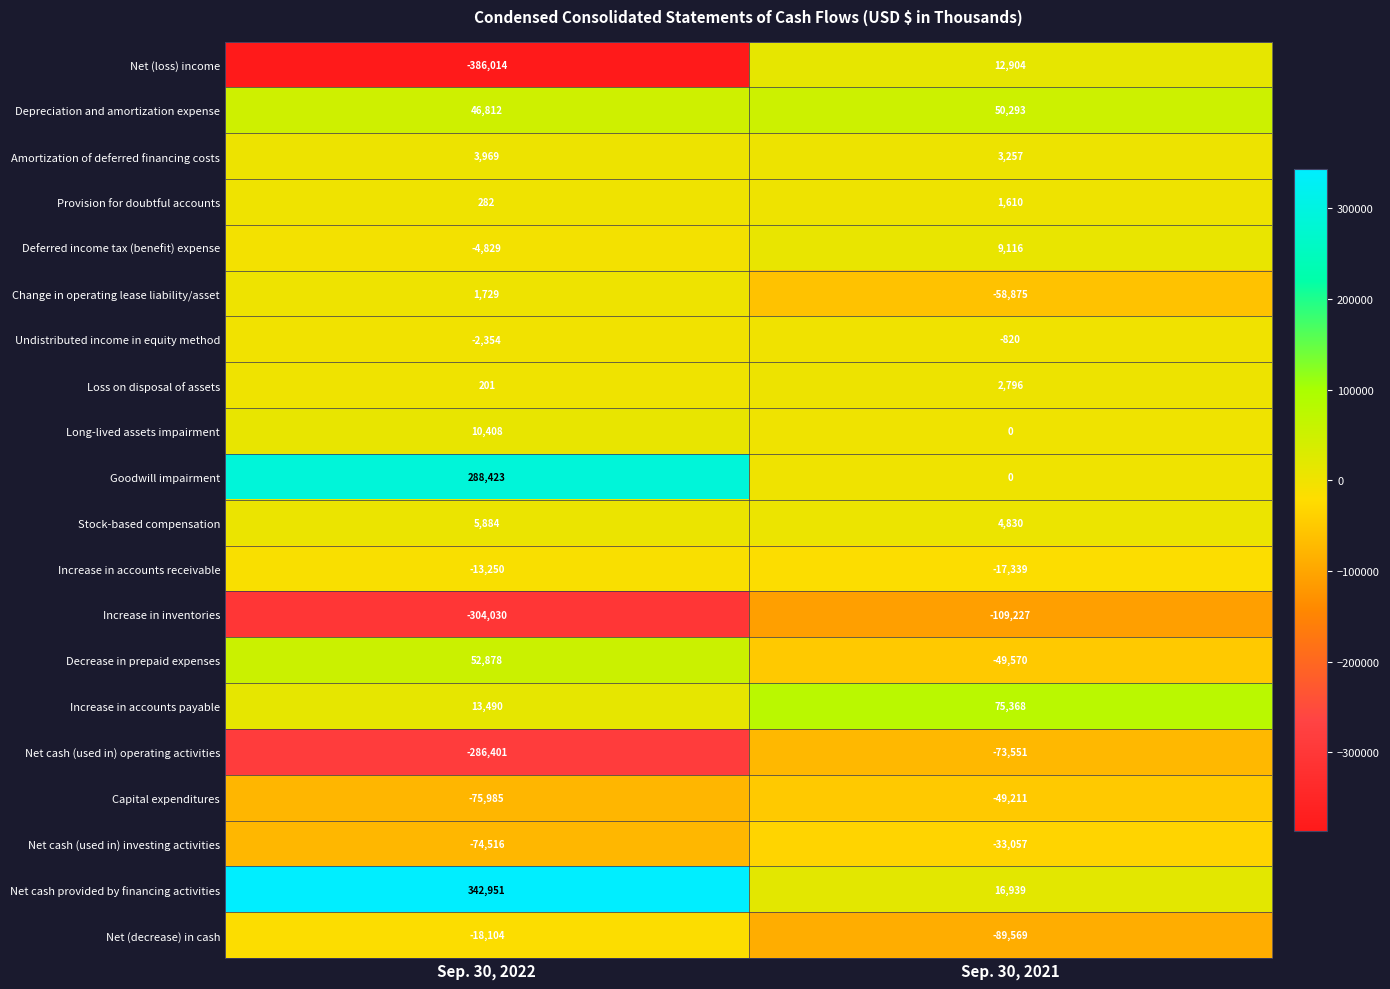

What value does the Increase in accounts payable series have at Sep. 30, 2022?

13490